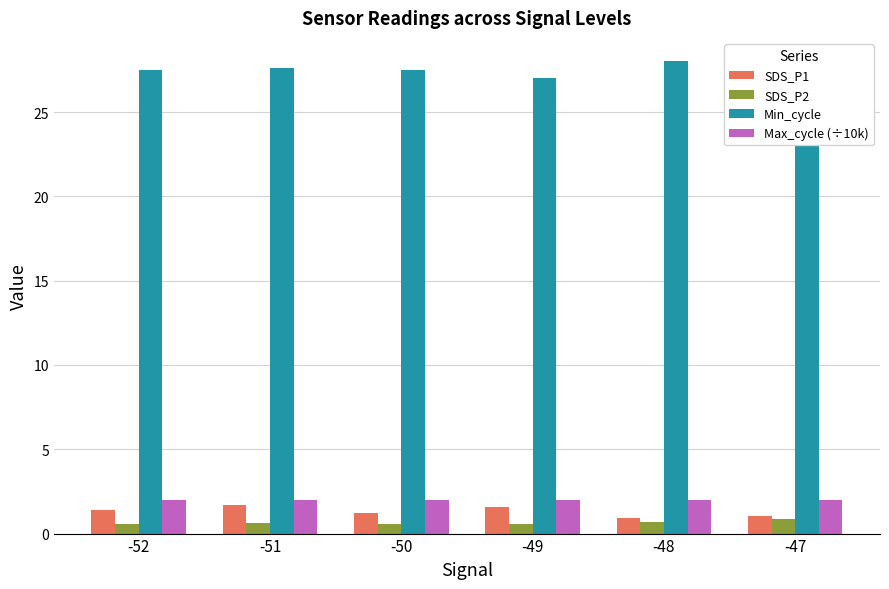

How many groups of bars are there?

6